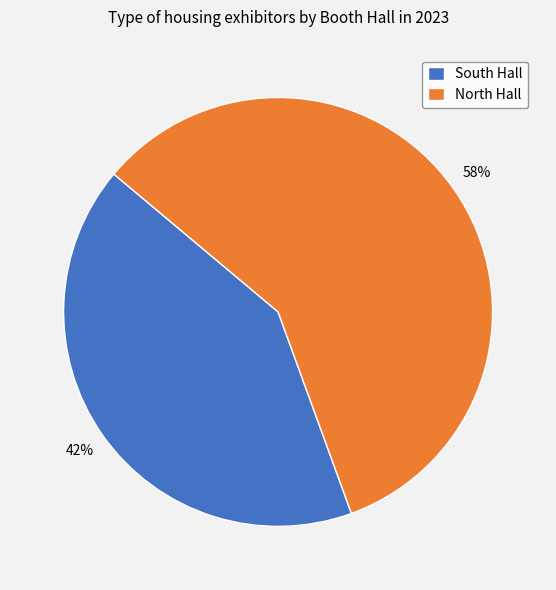

Is it true that North Hall is 66% of the pie?

False